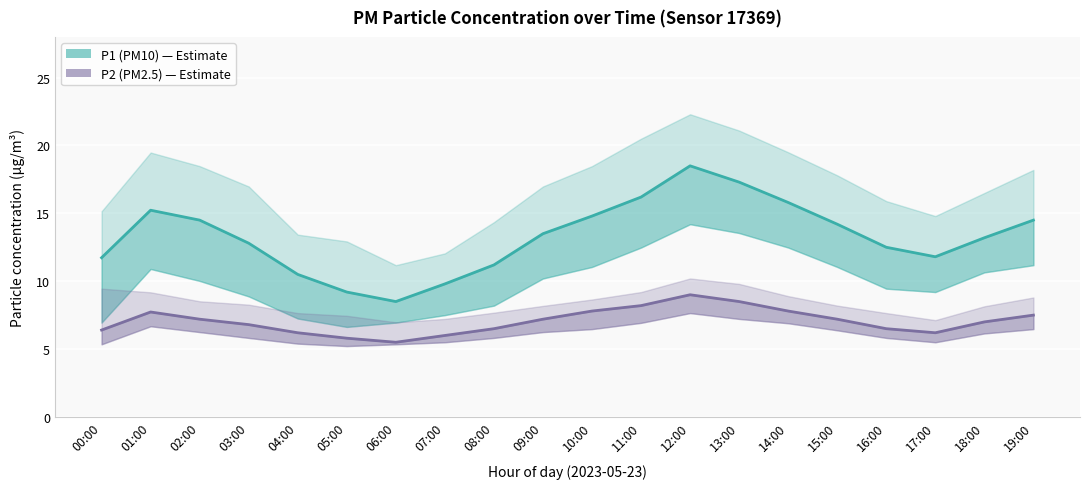

What value does the P1 (PM10) series have at 02:00?

14.5